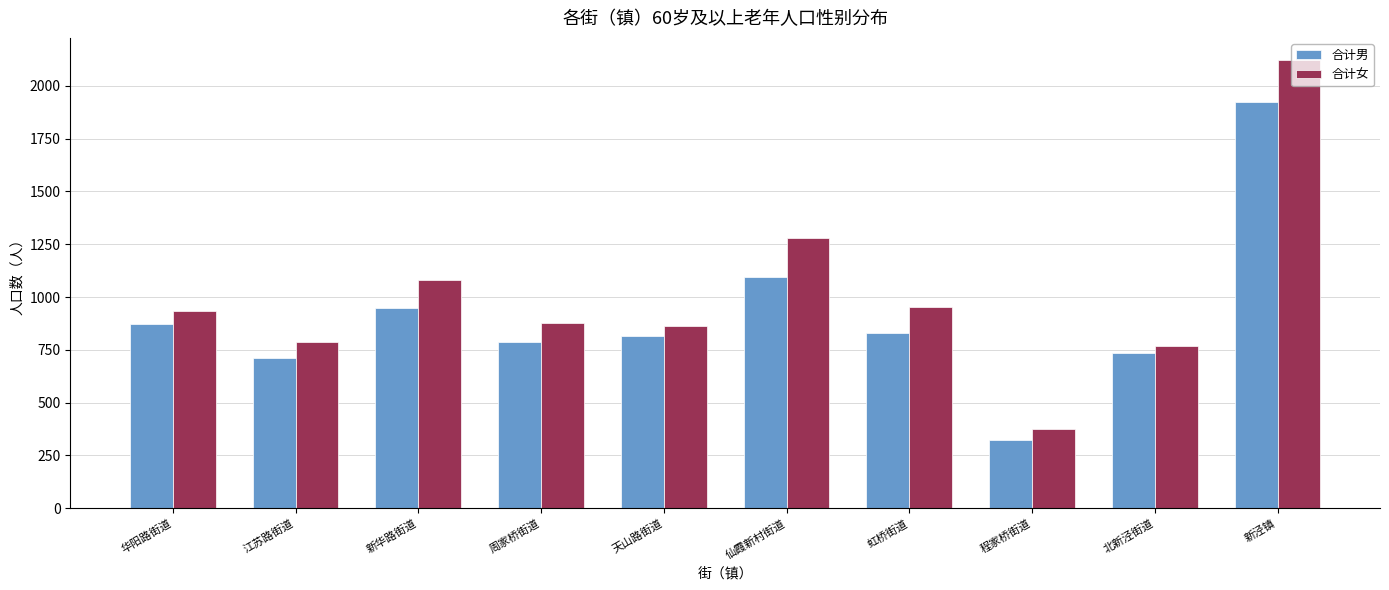

Is the value of 合计男 at 周家桥街道 greater than the value of 合计女 at 天山路街道?

No